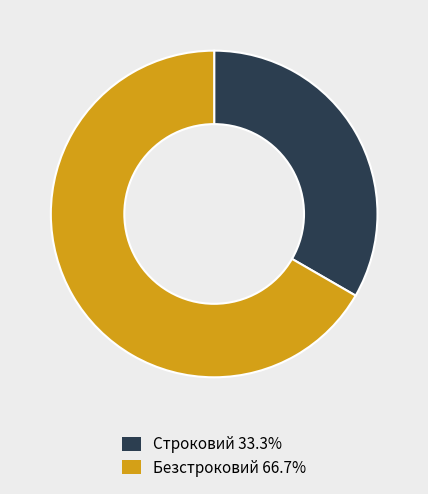

Combined, do Строковий 33.3% and Безстроковий 66.7% account for over 50%?

Yes